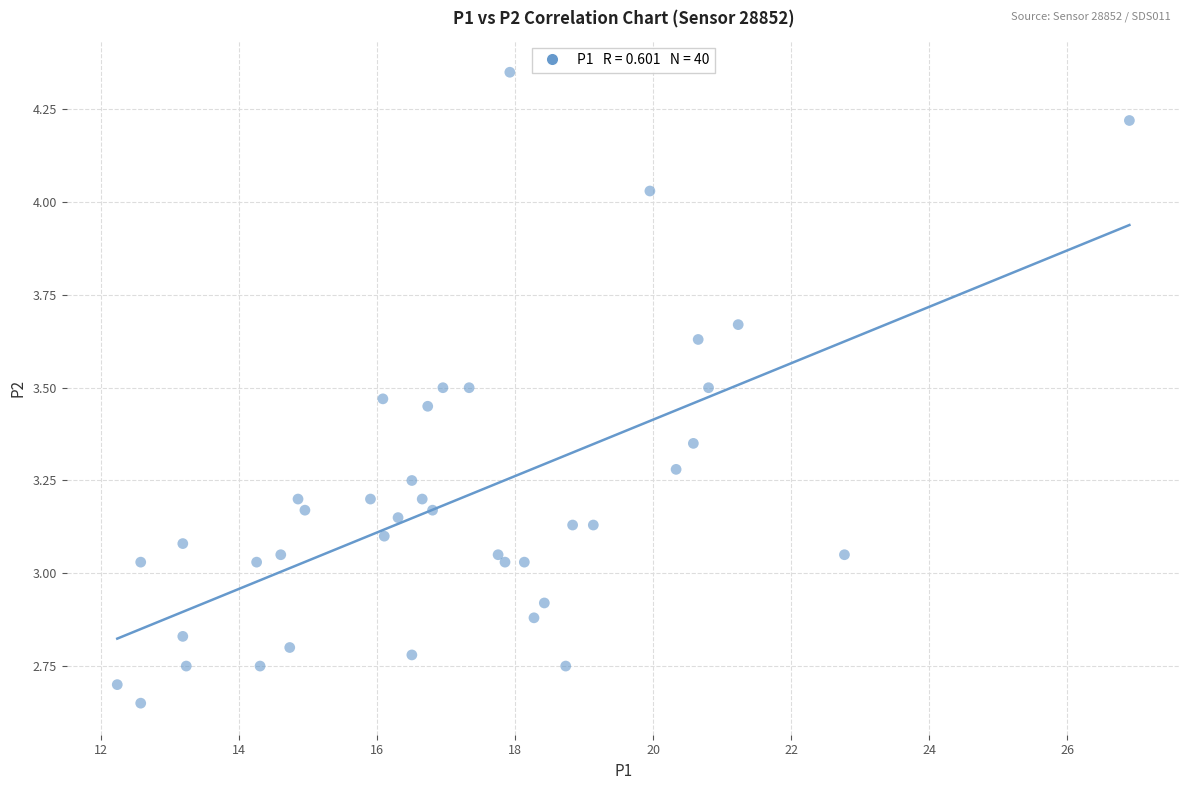

What is the range of X values (max minus min)?

14.7